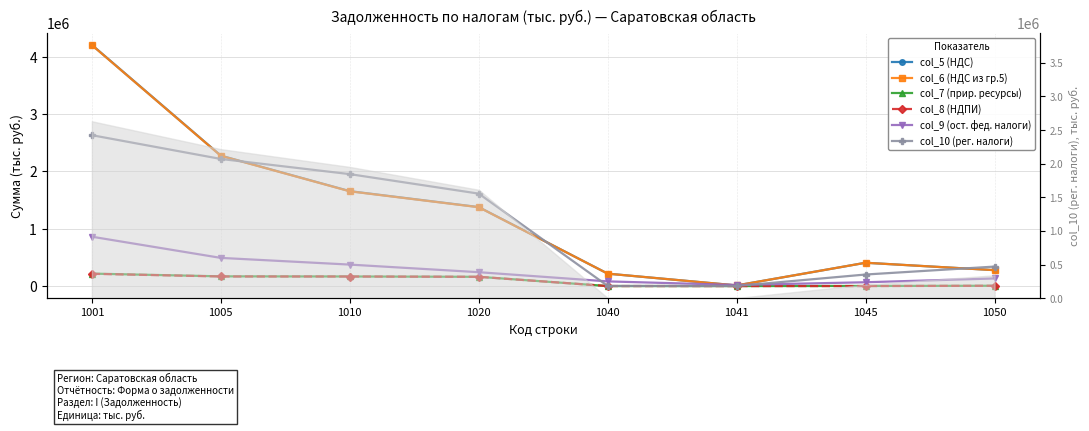

True or false: col_8 (НДПИ) and col_5 (НДС) intersect in this chart.

False